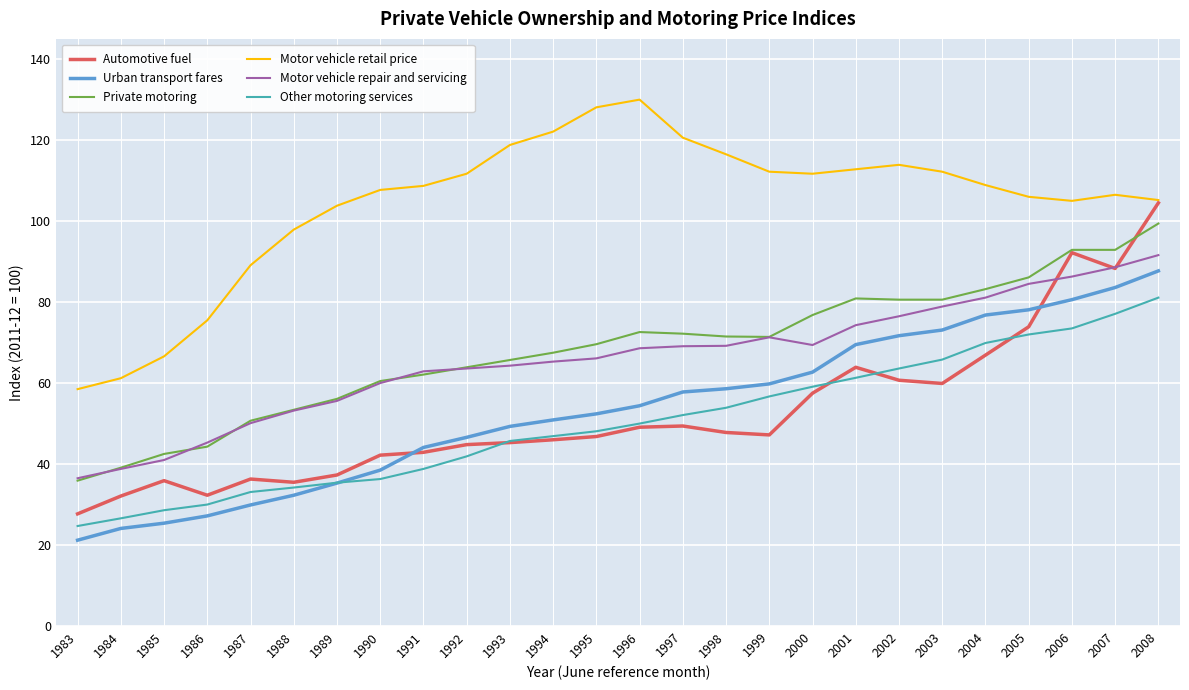

Is it true that Private motoring equals 72.2 at 1997?

True